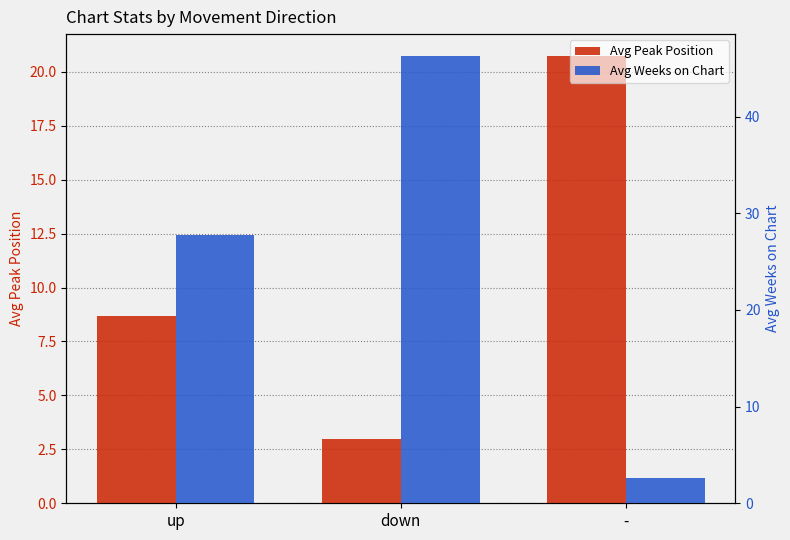

List the series in order of their peak value, highest first.

Avg Weeks on Chart, Avg Peak Position